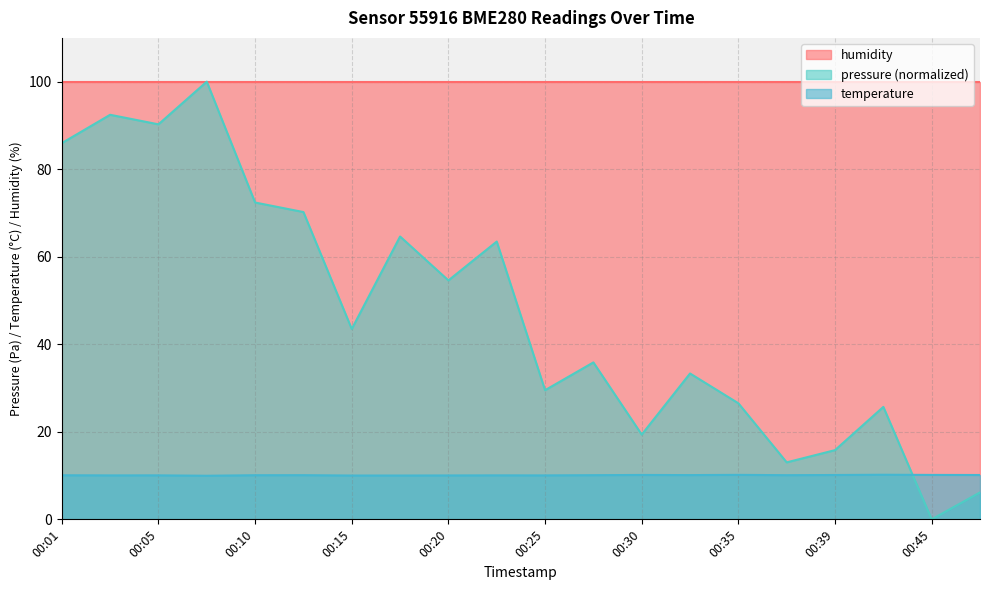

True or false: pressure has a value of 100.0 at 00:08.

True